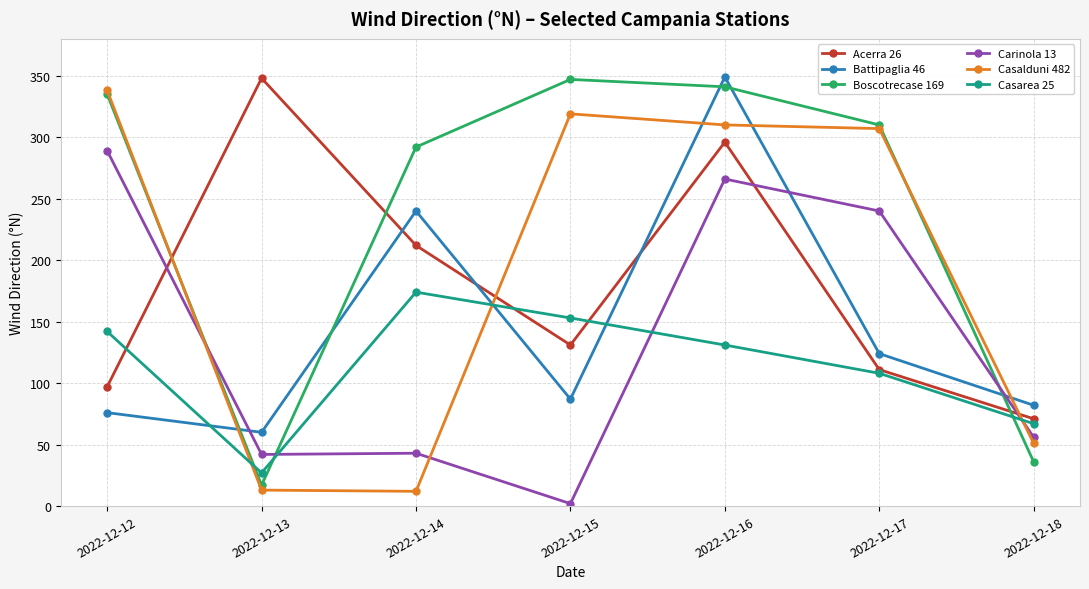

Is this an area chart (filled region under the line)?

No